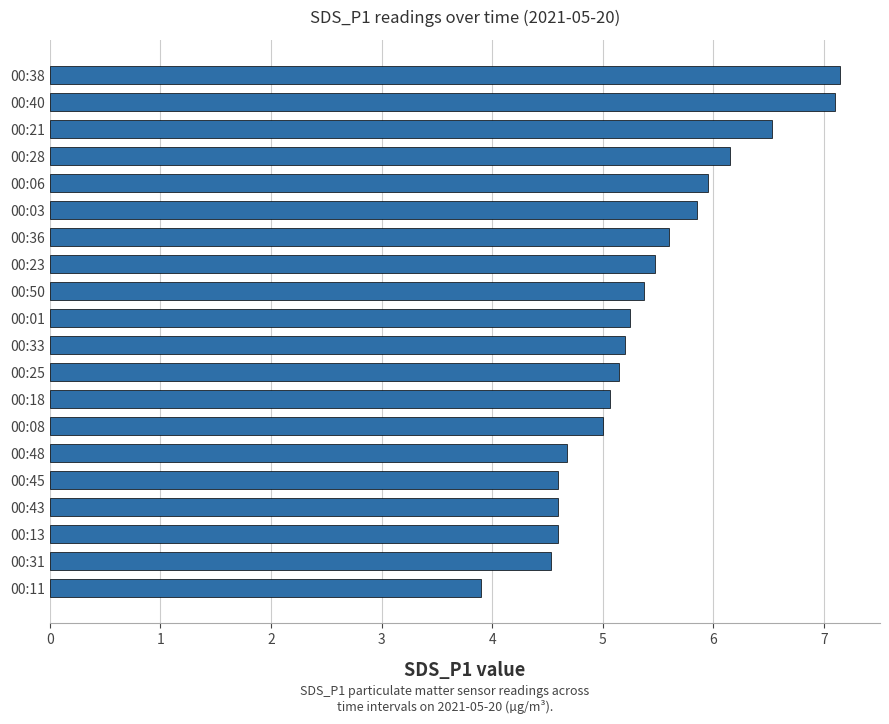

What is the sum of the values at 00:48 and 00:40?

11.8